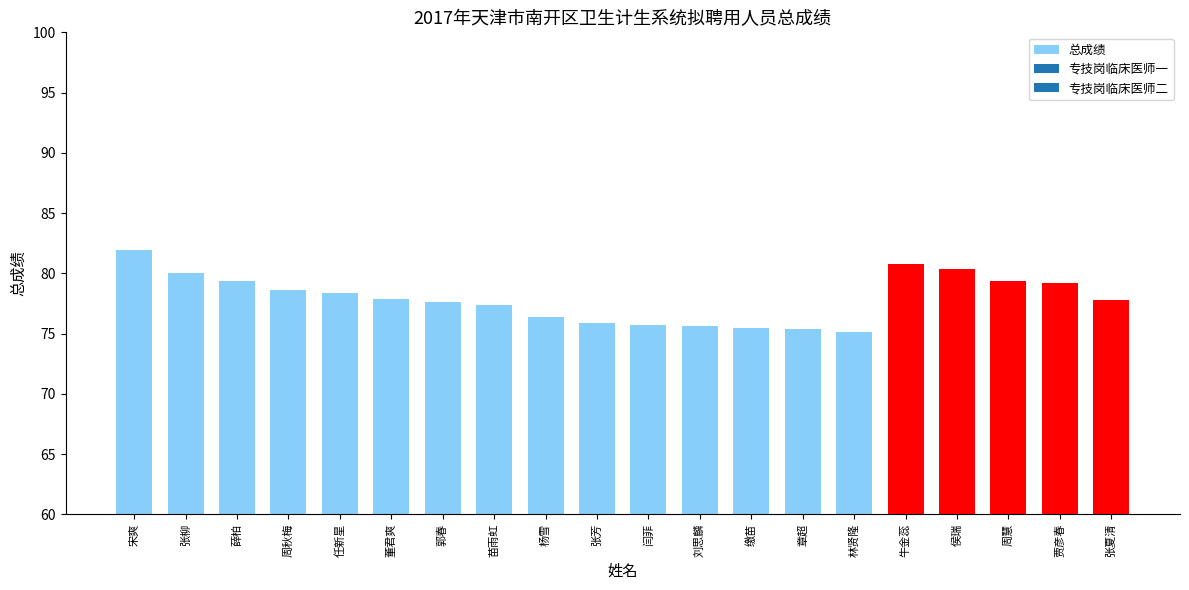

Does the chart contain stacked bars?

No